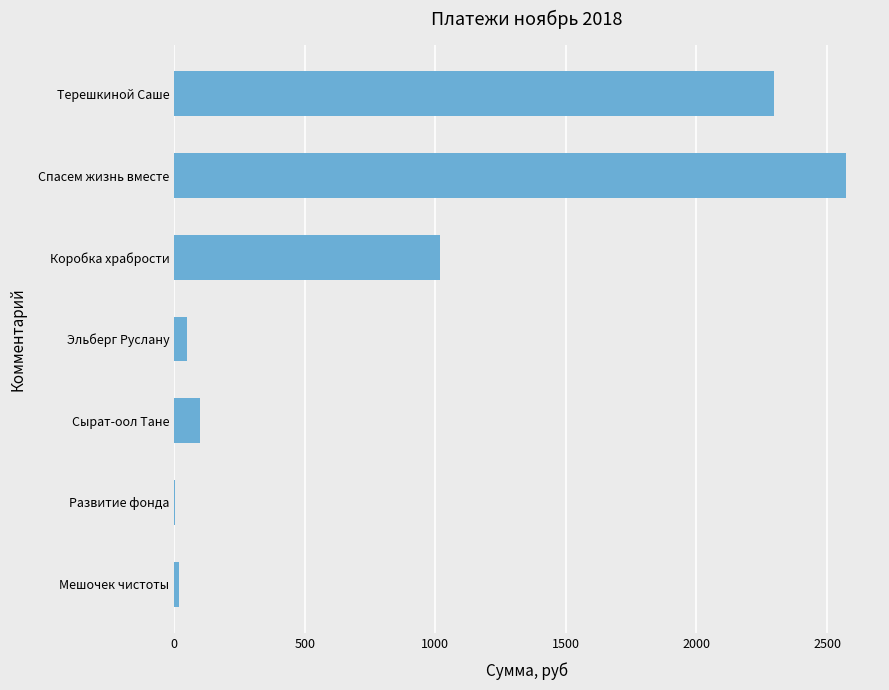

What is the sum of all values?

6058